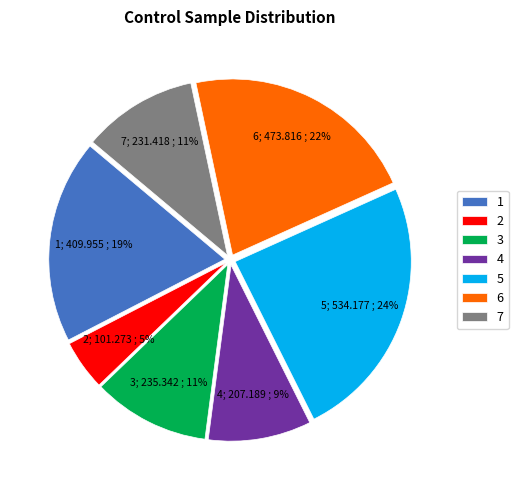

The 3 slice represents 5% of the pie. True or false?

False